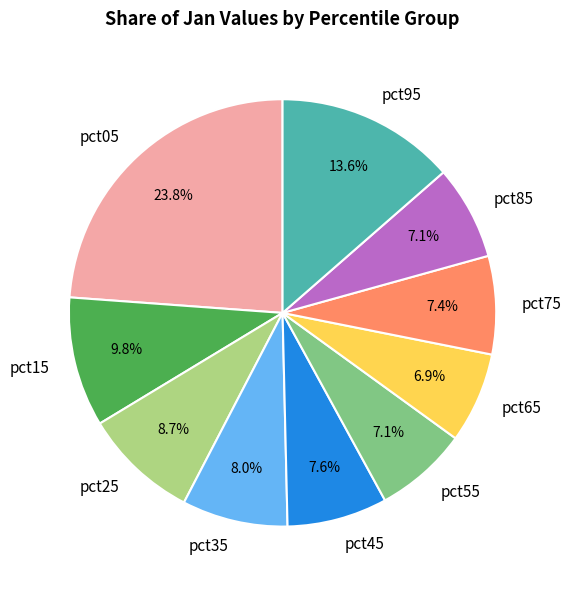

What percentage is the pct25 slice, to the nearest percent?

9%